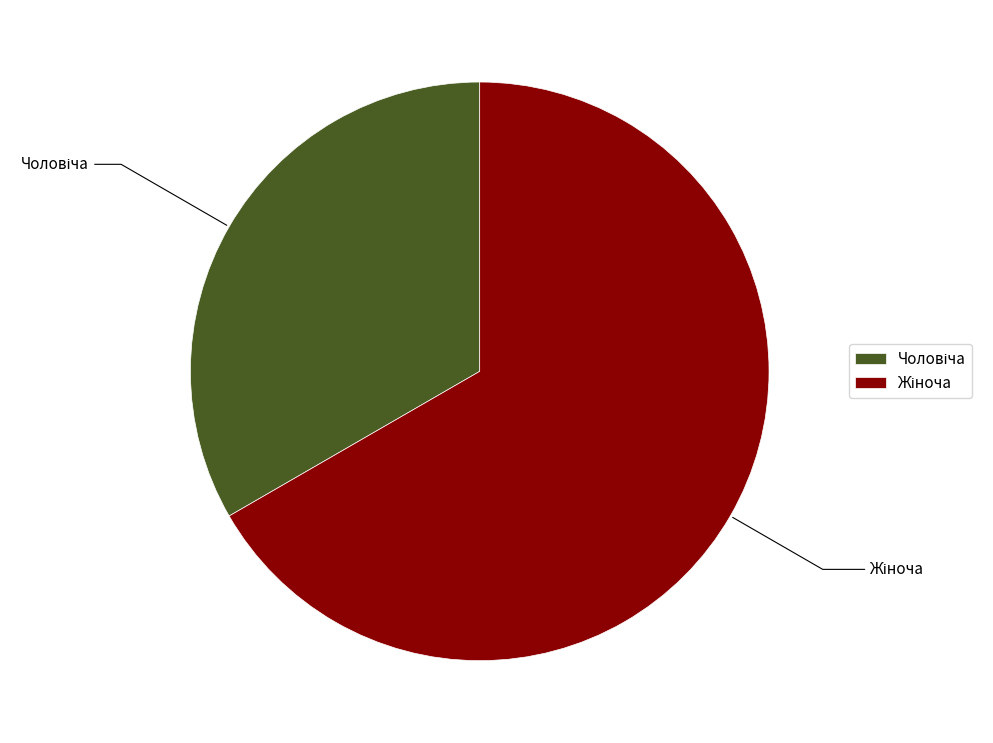

Does any single category account for the majority?

Yes